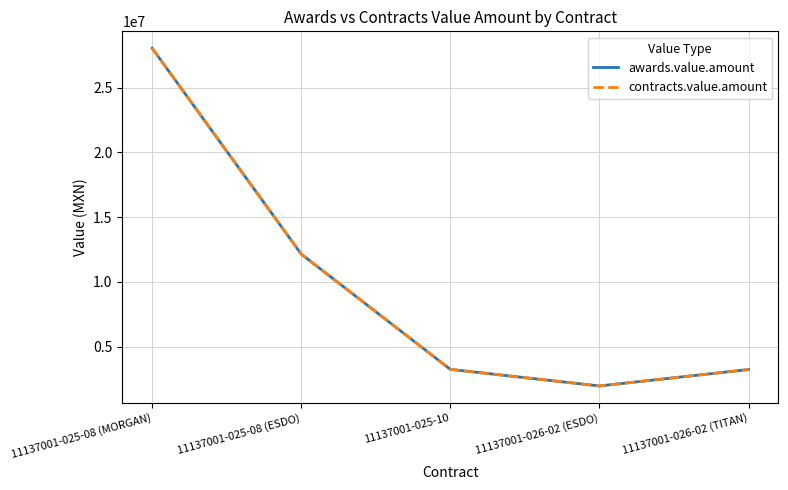

What is the label of the 1st point from the right?

11137001-026-02 (TITAN)